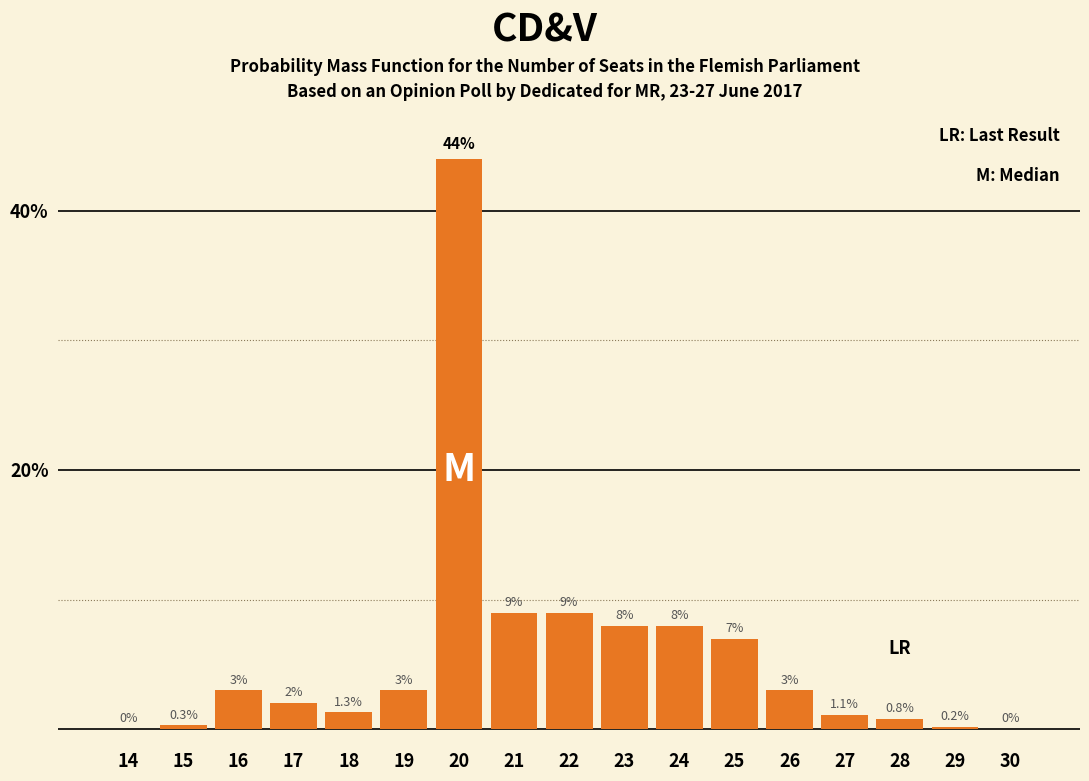

Reading right to left, transcribe all the data shown in this chart.

30=0.0	29=0.2	28=0.8	27=1.1	26=3.0	25=7.0	24=8.0	23=8.0	22=9.0	21=9.0	20=44.0	19=3.0	18=1.3	17=2.0	16=3.0	15=0.3	14=0.0